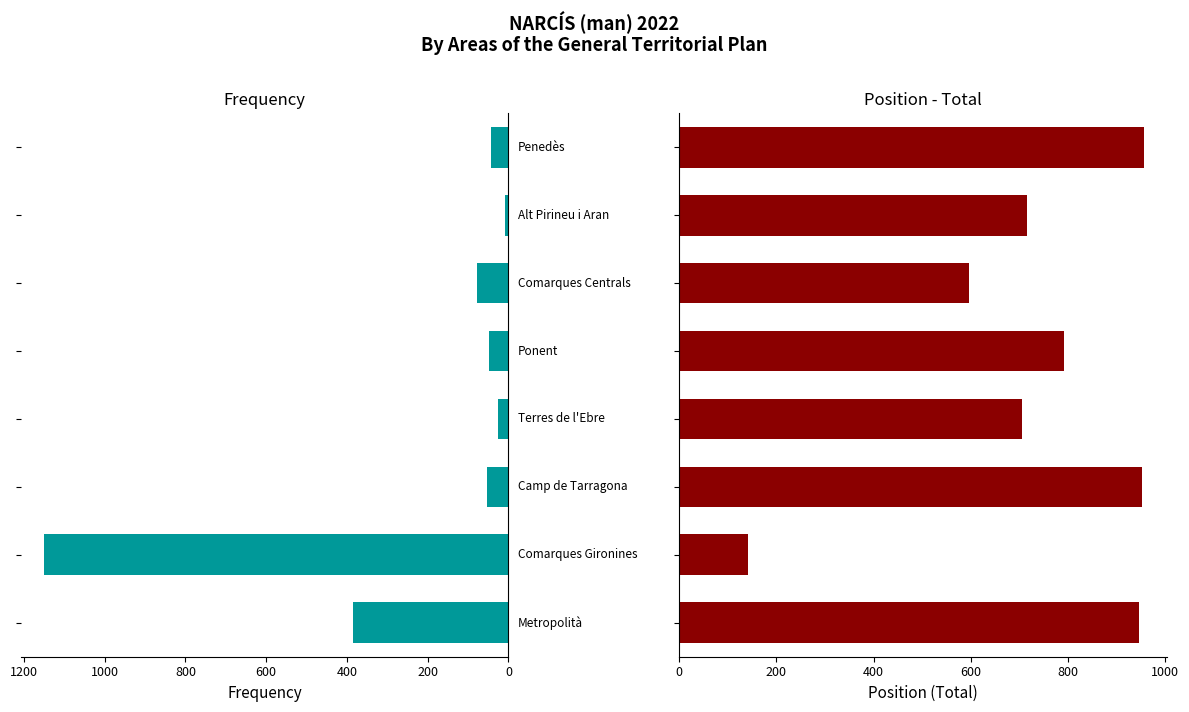

What is the maximum value for Frequency?

1151